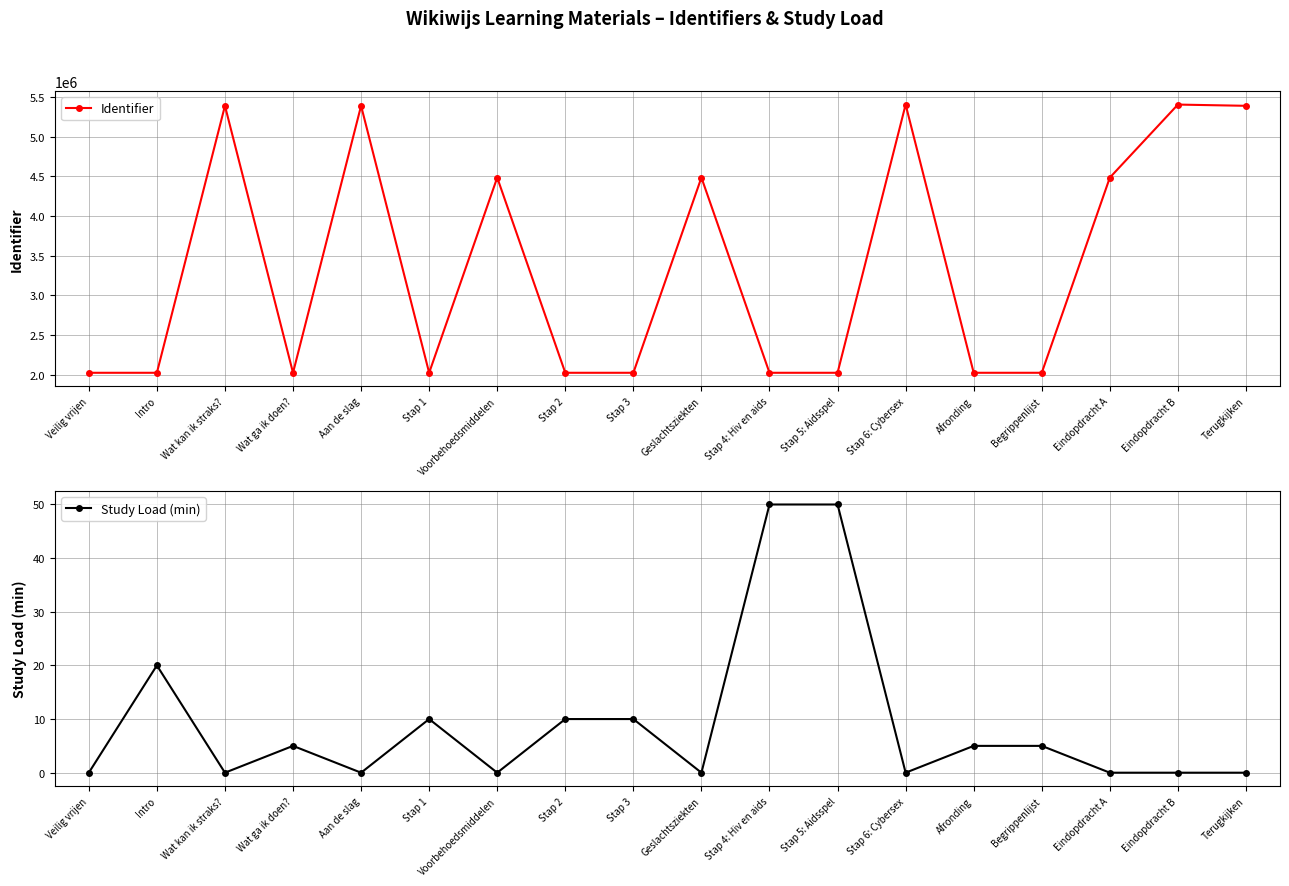

What is the difference between the maximum and minimum values in the Study Load (min) series?

50